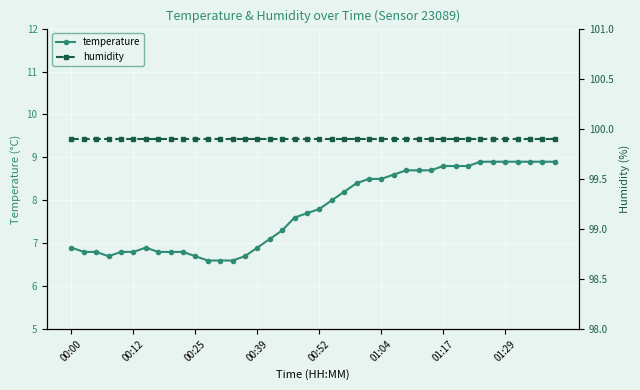

True or false: humidity has more than 1 points higher than both neighbors.

False